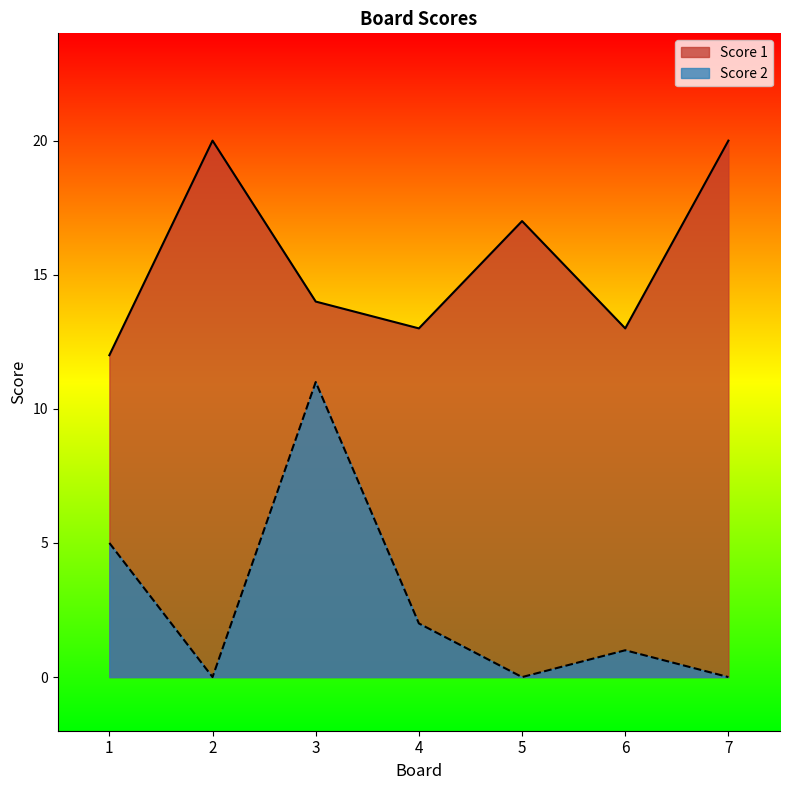

Reading left to right, what are all the values shown in this chart?

Score 1: 12	20	14	13	17	13	20
Score 2: 5	0	11	2	0	1	0